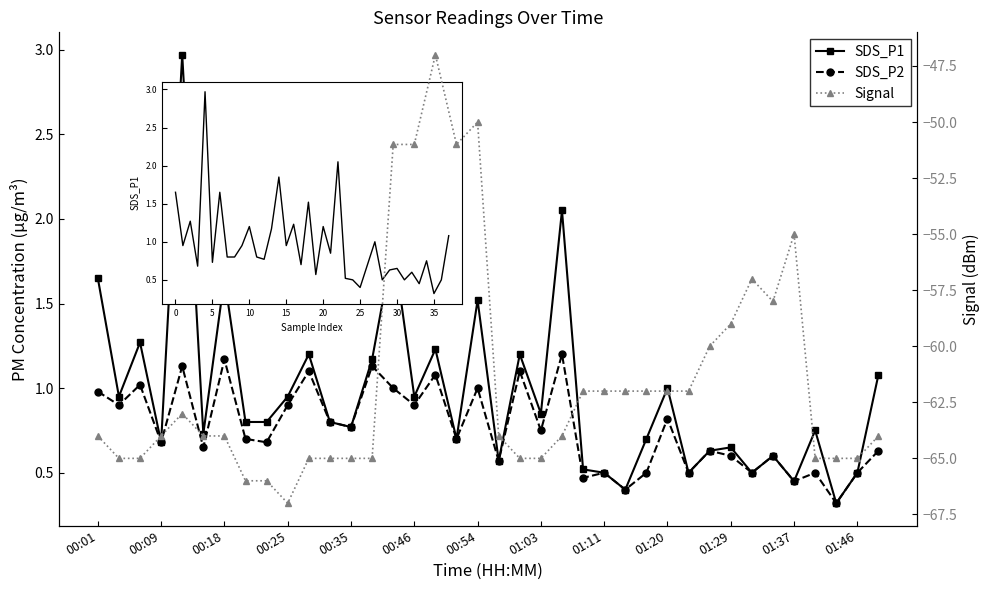

What are all the series names shown in the legend?

SDS_P1, SDS_P2, Signal